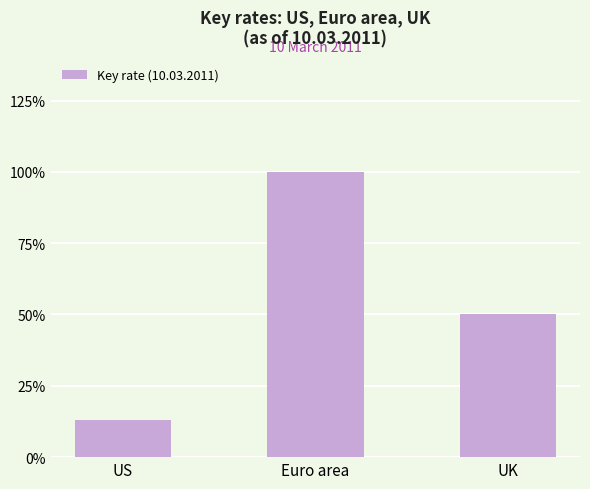

Does the chart contain any negative values?

No